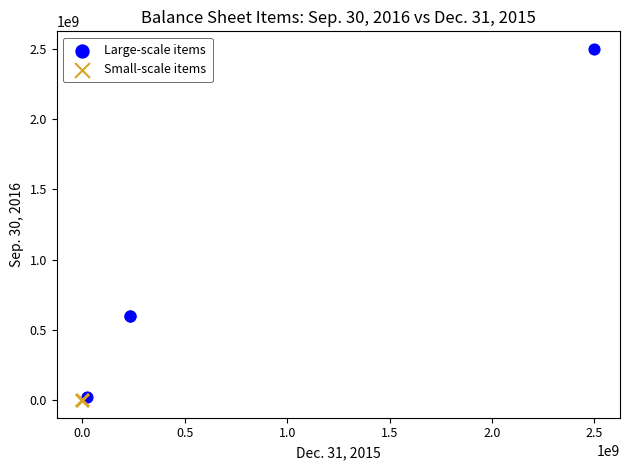

Which series reaches the maximum Y coordinate?

Large-scale items